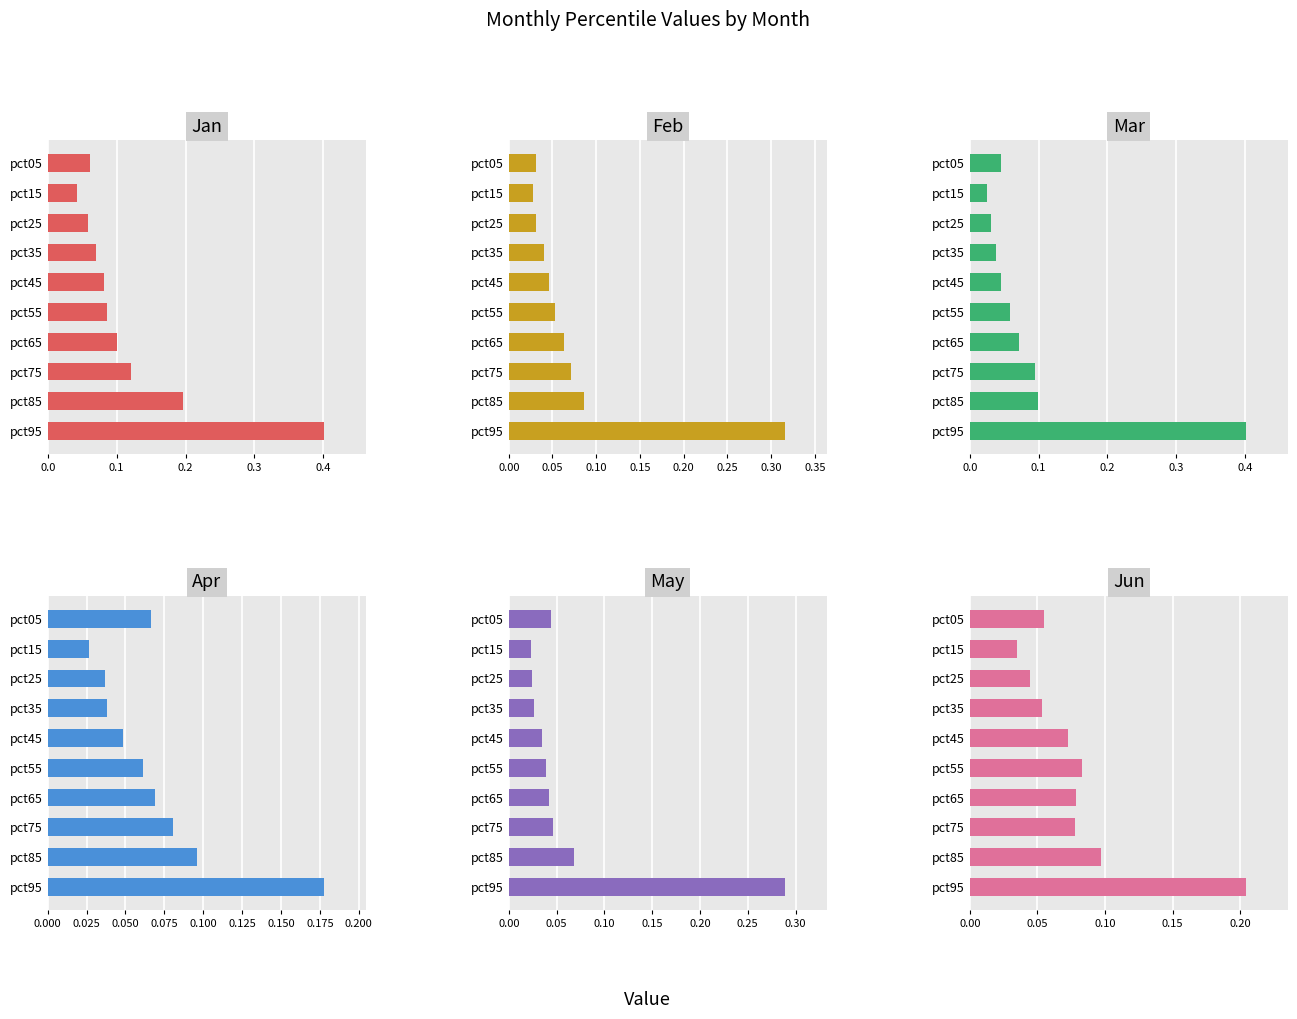

What is the value of the Feb bar at the 2nd from the left?

0.1